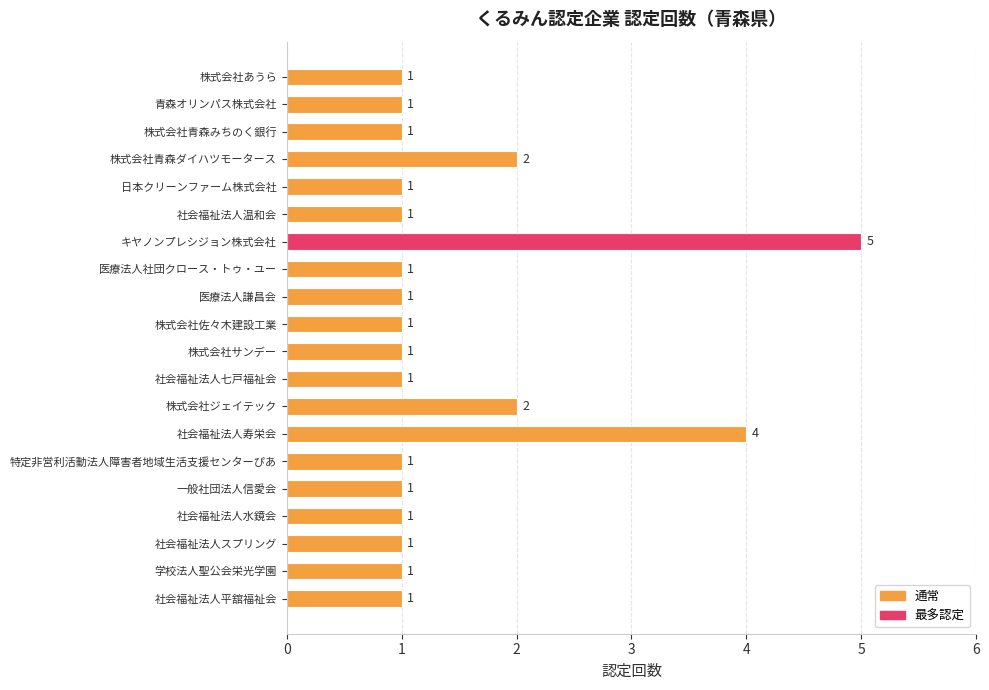

Reading top to bottom, what are all the values shown in this chart?

株式会社あうら=1	青森オリンパス株式会社=1	株式会社青森みちのく銀行=1	株式会社青森ダイハツモータース=2	日本クリーンファーム株式会社=1	社会福祉法人温和会=1	キヤノンプレシジョン株式会社=5	医療法人社団クロース・トゥ・ユー=1	医療法人謙昌会=1	株式会社佐々木建設工業=1	株式会社サンデー=1	社会福祉法人七戸福祉会=1	株式会社ジェイテック=2	社会福祉法人寿栄会=4	特定非営利活動法人障害者地域生活支援センターぴあ=1	一般社団法人信愛会=1	社会福祉法人水鏡会=1	社会福祉法人スプリング=1	学校法人聖公会栄光学園=1	社会福祉法人平舘福祉会=1